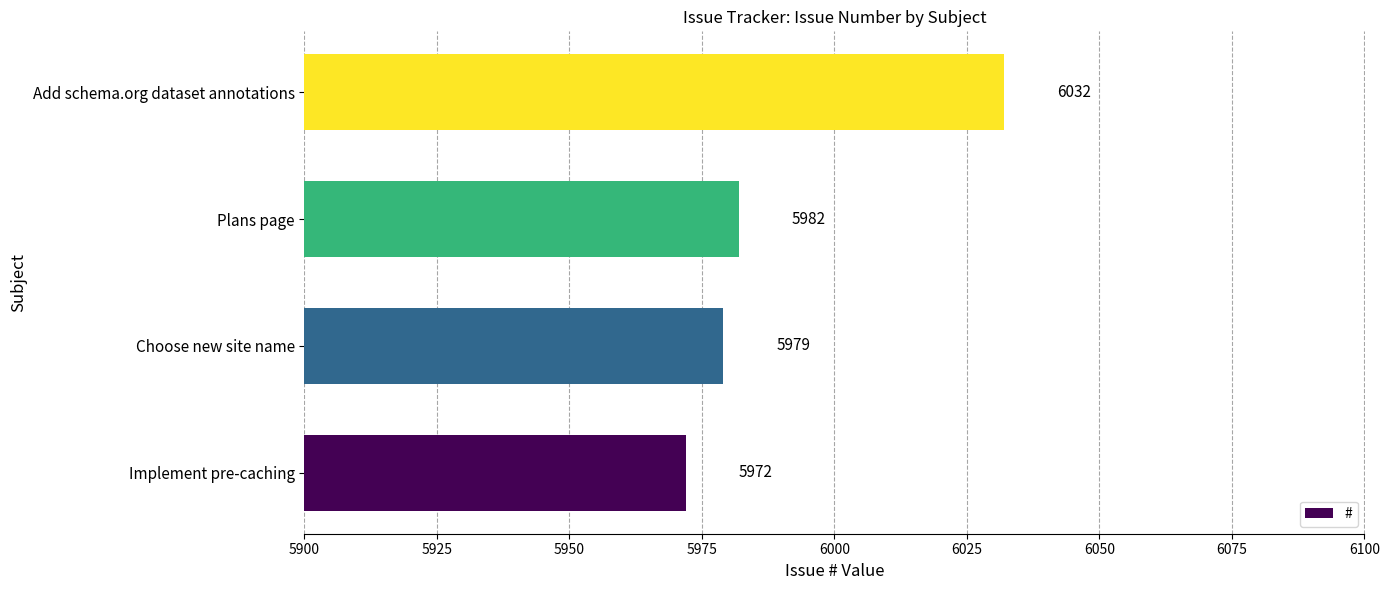

Where is the data nearest to the value 6002?

Plans page